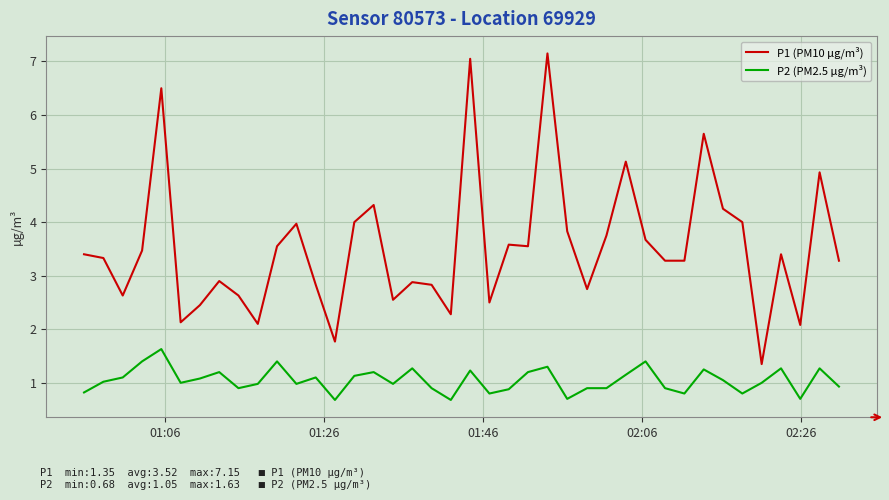

What is the difference between the maximum and minimum values in the P1 (PM10 µg/m³) series?

5.8